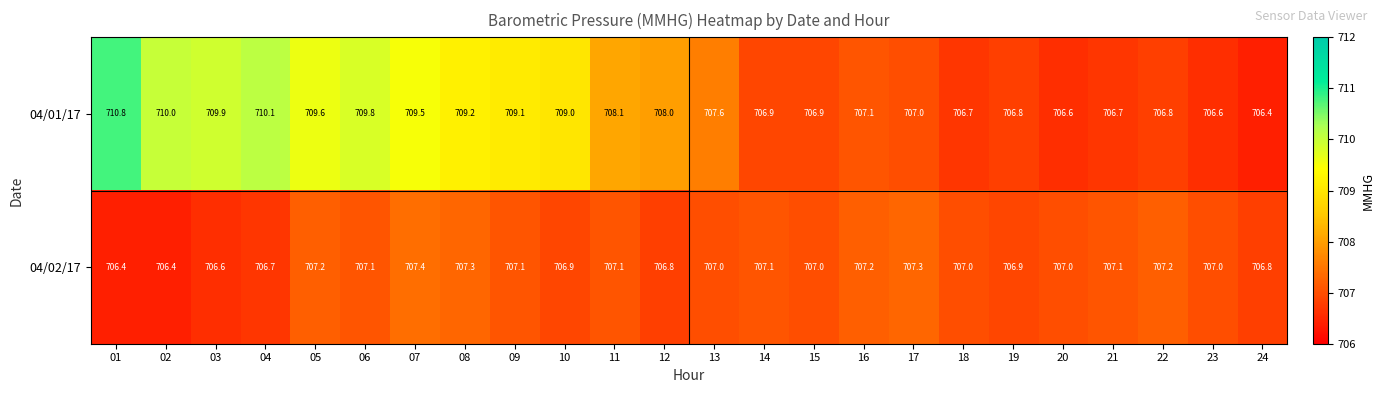

What is the sum of the 04/01/17 values at 18 and 09?

1415.8